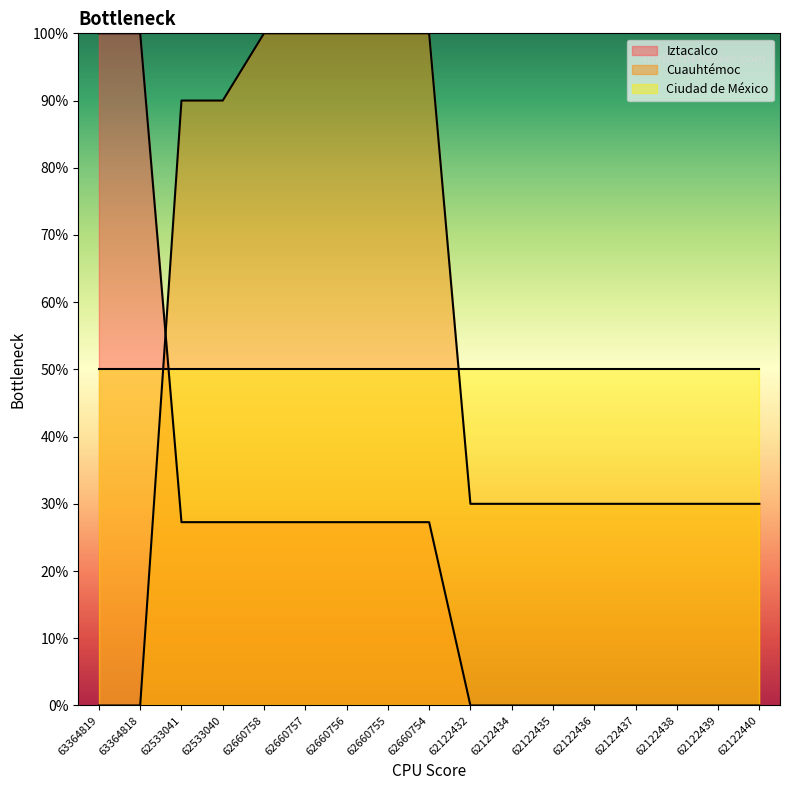

What is the difference between the second highest and second lowest values in the Cuauhtémoc series?

100.0